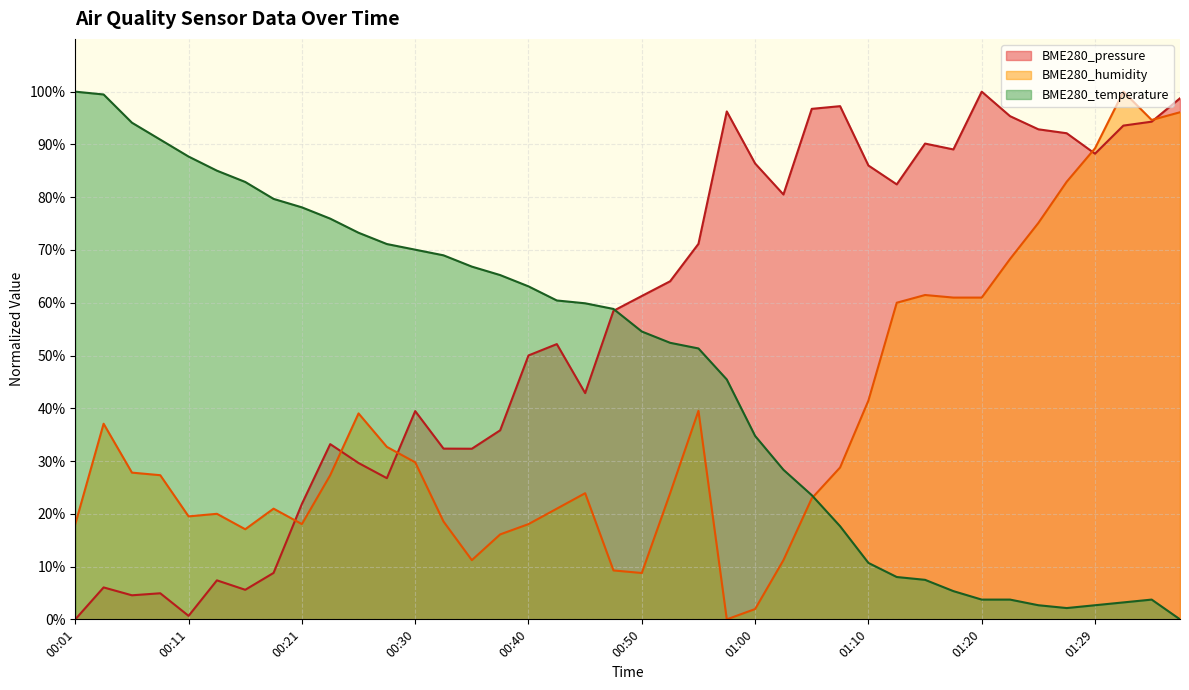

Rank the categories by BME280_pressure value from highest to lowest.

01:20, 01:39, 01:07, 01:05, 00:57, 01:22, 01:34, 01:32, 01:24, 01:27, 01:15, 01:17, 01:29, 01:00, 01:10, 01:12, 01:02, 00:55, 00:53, 00:50, 00:48, 00:43, 00:40, 00:45, 00:30, 00:38, 00:23, 00:33, 00:35, 00:26, 00:28, 00:21, 00:18, 00:13, 00:04, 00:16, 00:09, 00:06, 00:11, 00:01